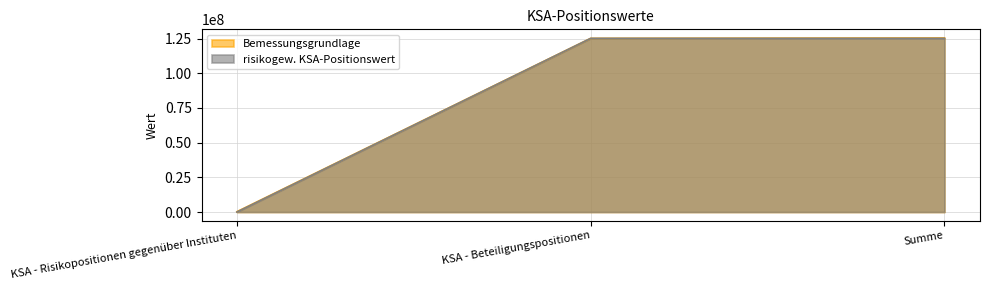

Rank the series by their average value, from highest to lowest.

Bemessungsgrundlage, risikogew. KSA-Positionswert